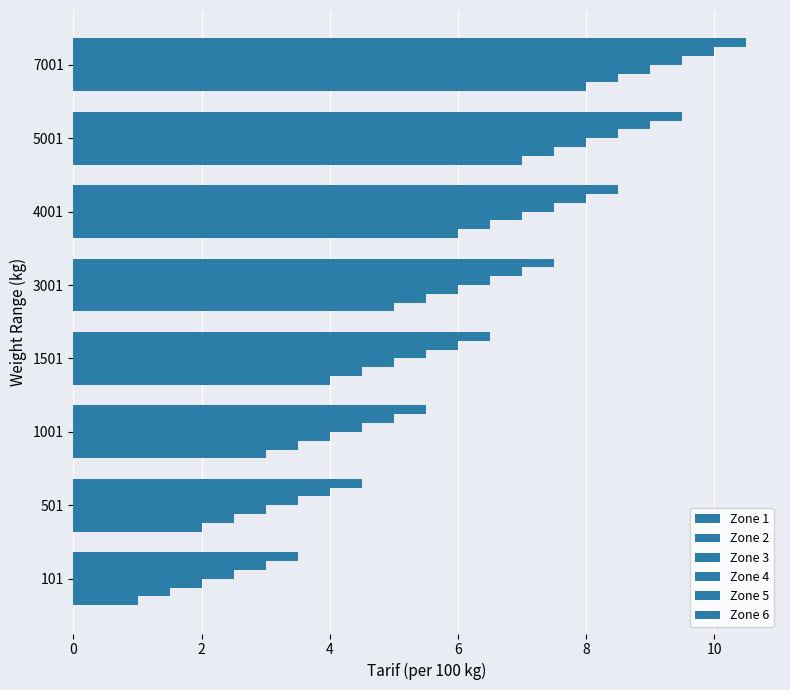

How many series are shown in this chart?

6